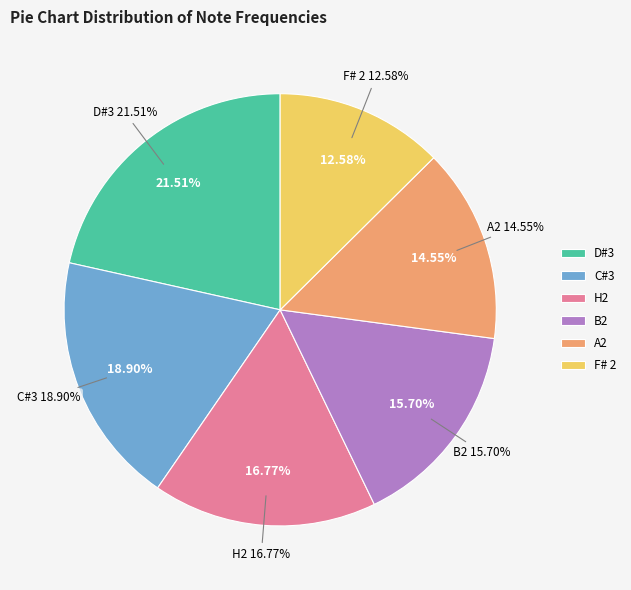

The A2 slice represents 15% of the pie. True or false?

True